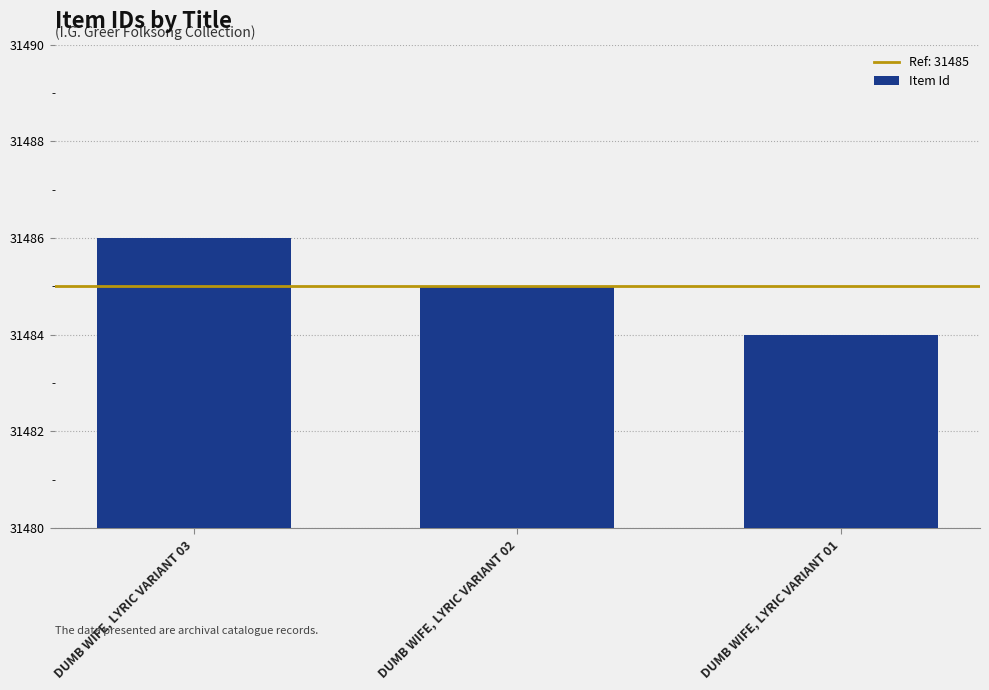

Rank the categories by value from highest to lowest.

DUMB WIFE, LYRIC VARIANT 03, DUMB WIFE, LYRIC VARIANT 02, DUMB WIFE, LYRIC VARIANT 01